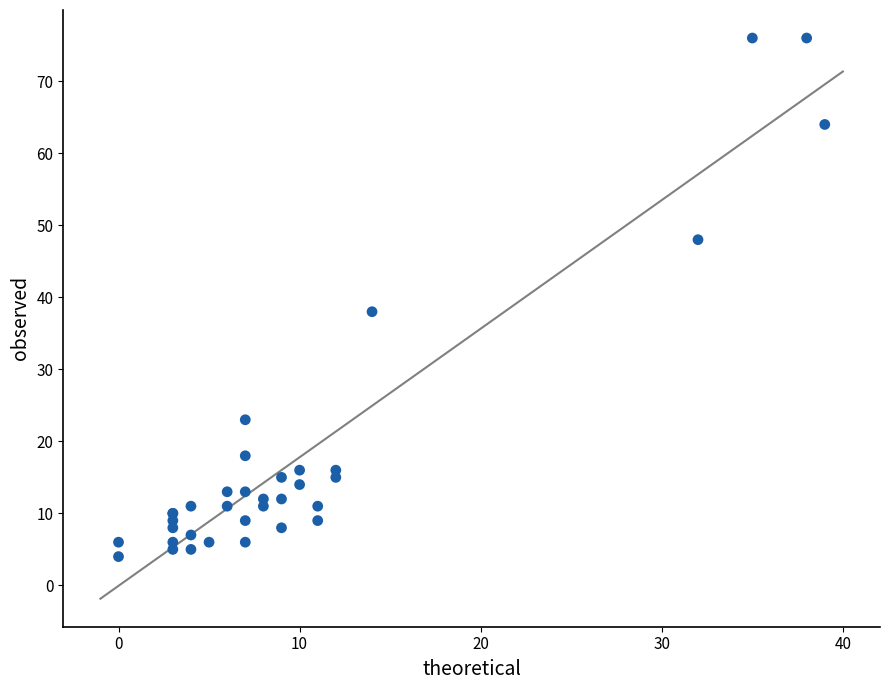

What Y value in the scatter plot is closest to 40?

38